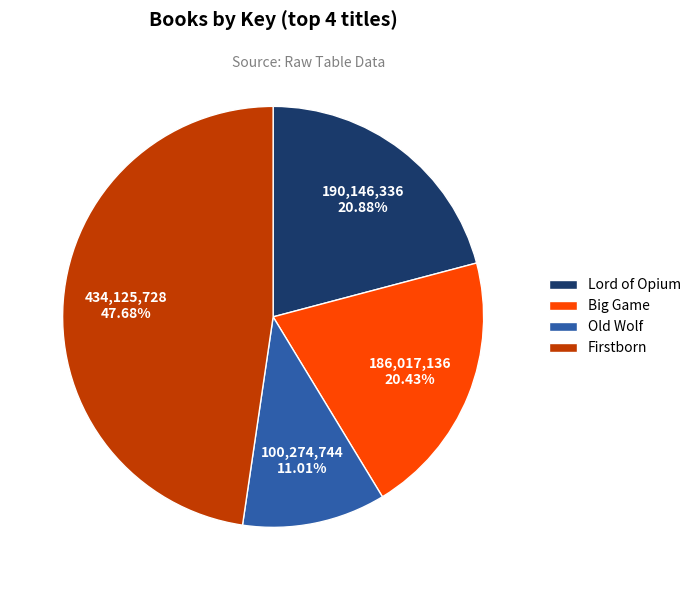

Does Big Game represent more than half of the total?

No